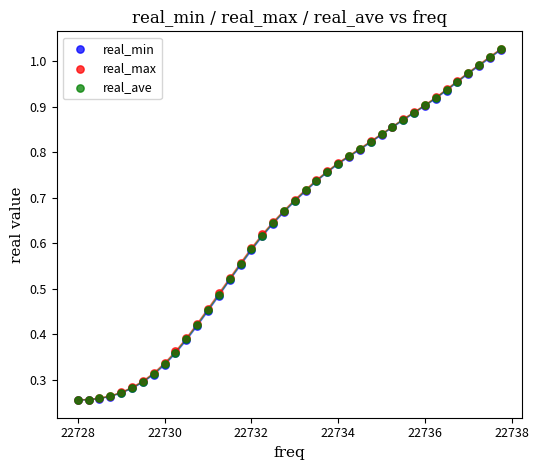

What are all the series names shown in the legend?

real_min, real_max, real_ave